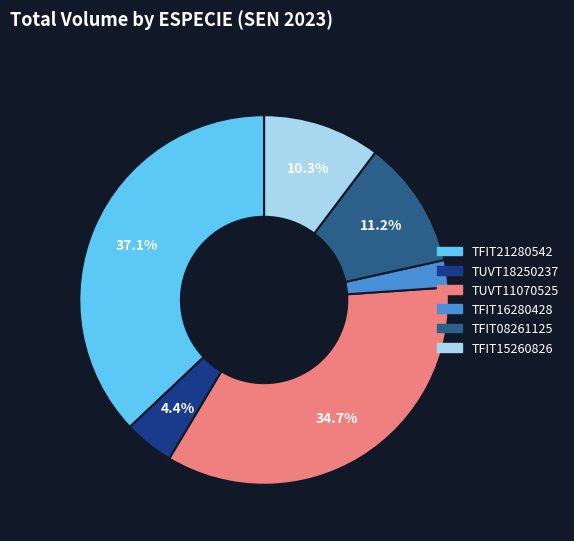

To the nearest percent, what percentage of the pie is TFIT16280428?

2%